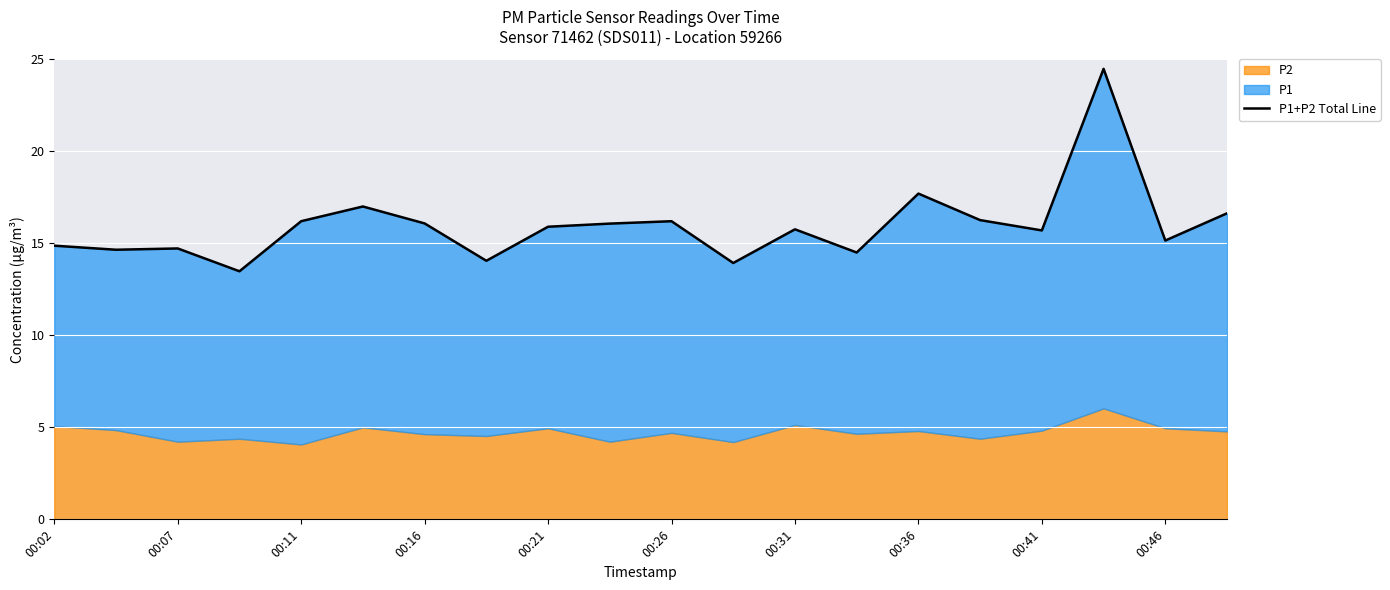

What is the value of the 15th point from the left?

17.7